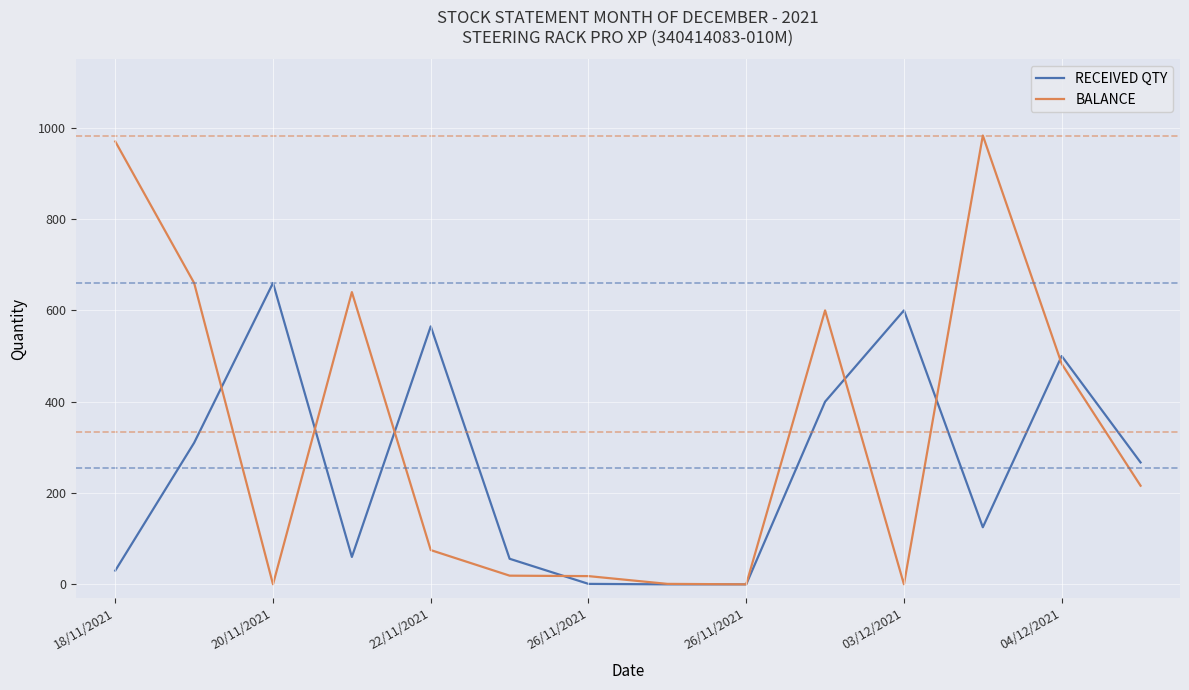

What is the maximum value for RECEIVED QTY?

660